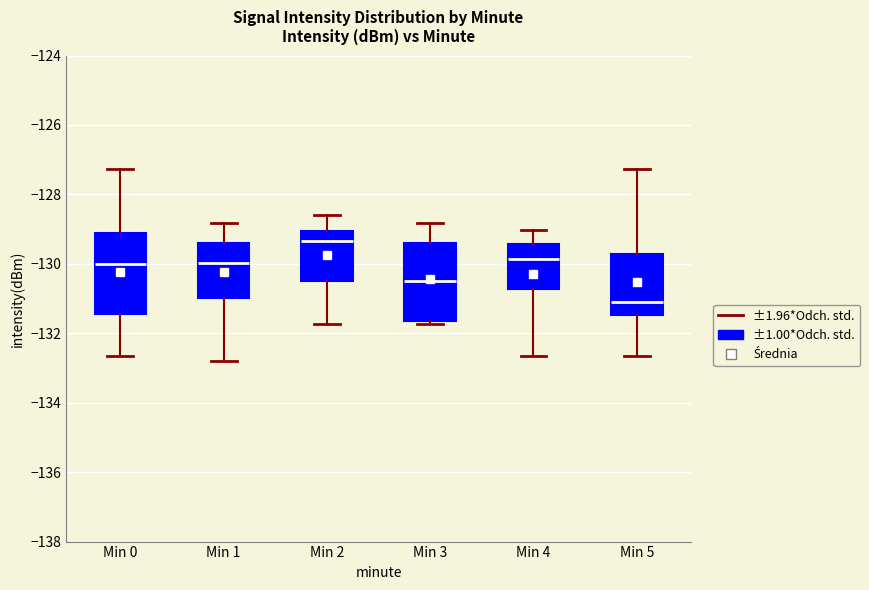

Where is the lower edge of the box for Min 2 on the y-axis? The values are not printed on the chart, so give them approximately, as read against the axis.

-130.6